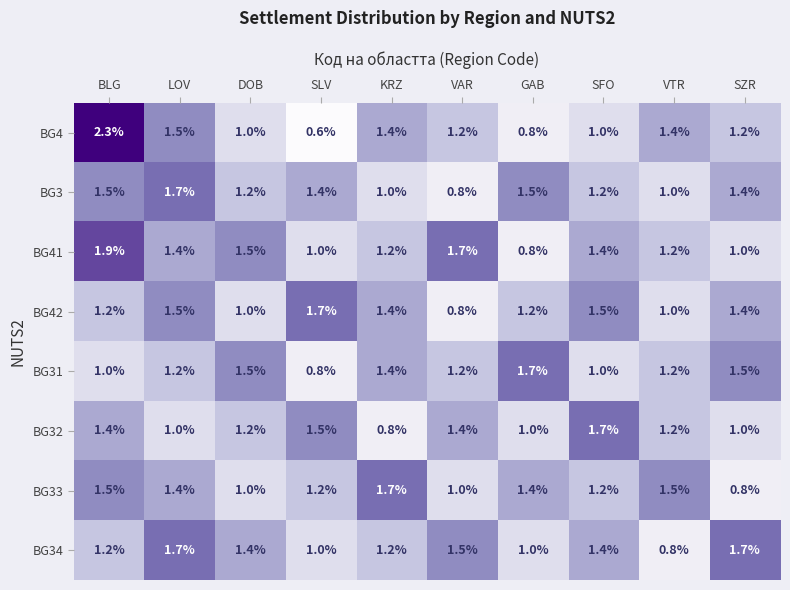

Is it true that BG42 equals 0.4 at DOB?

False